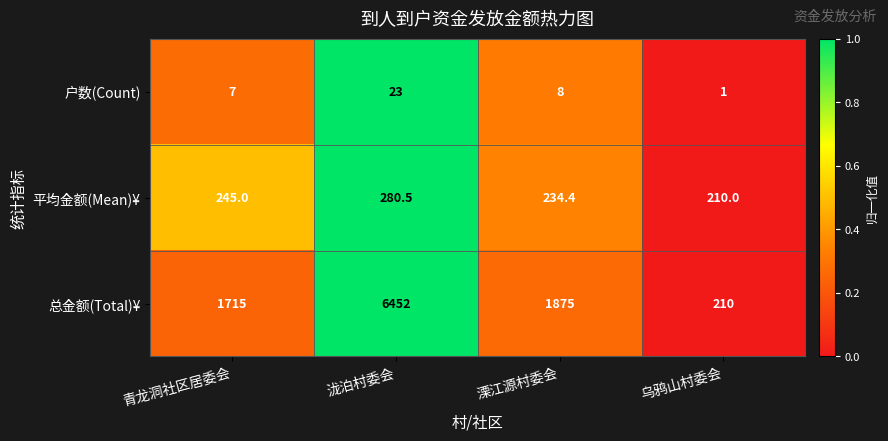

Reading left to right, extract all data points from this chart.

户数(Count): 青龙洞社区居委会=7.0	泷泊村委会=23.0	溧江源村委会=8.0	乌鸦山村委会=1.0
平均金额(Mean)¥: 青龙洞社区居委会=245.0	泷泊村委会=280.5	溧江源村委会=234.4	乌鸦山村委会=210.0
总金额(Total)¥: 青龙洞社区居委会=1715.0	泷泊村委会=6452.0	溧江源村委会=1875.0	乌鸦山村委会=210.0